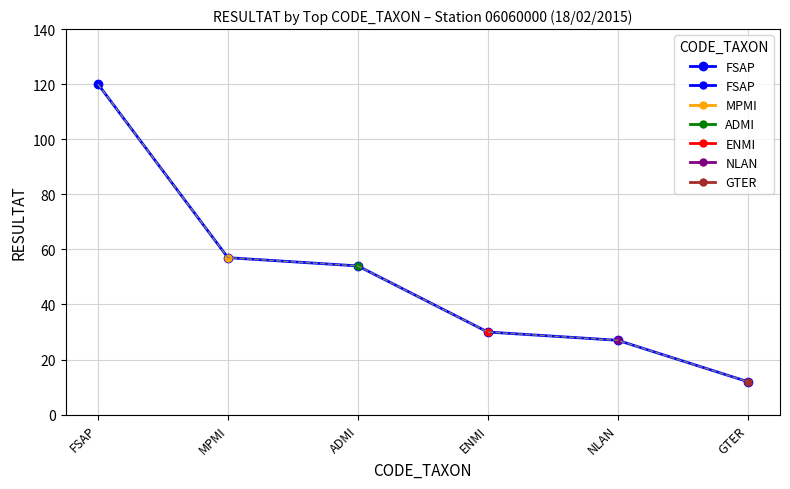

Reading right to left, transcribe all the data shown in this chart.

12	27	30	54	57	120